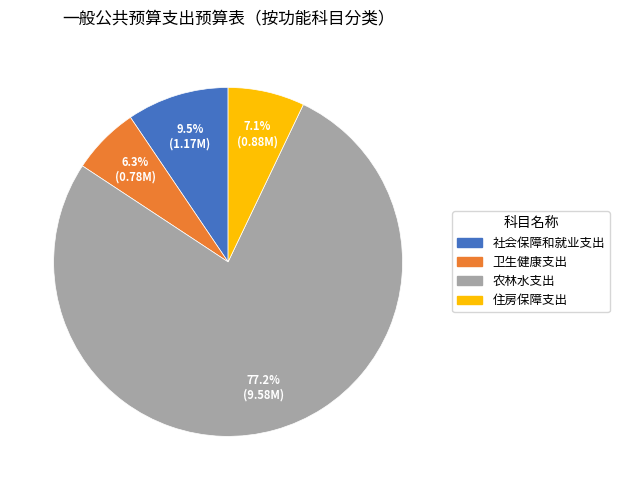

To the nearest percent, what is the combined percentage of 社会保障和就业支出 and 住房保障支出?

17%